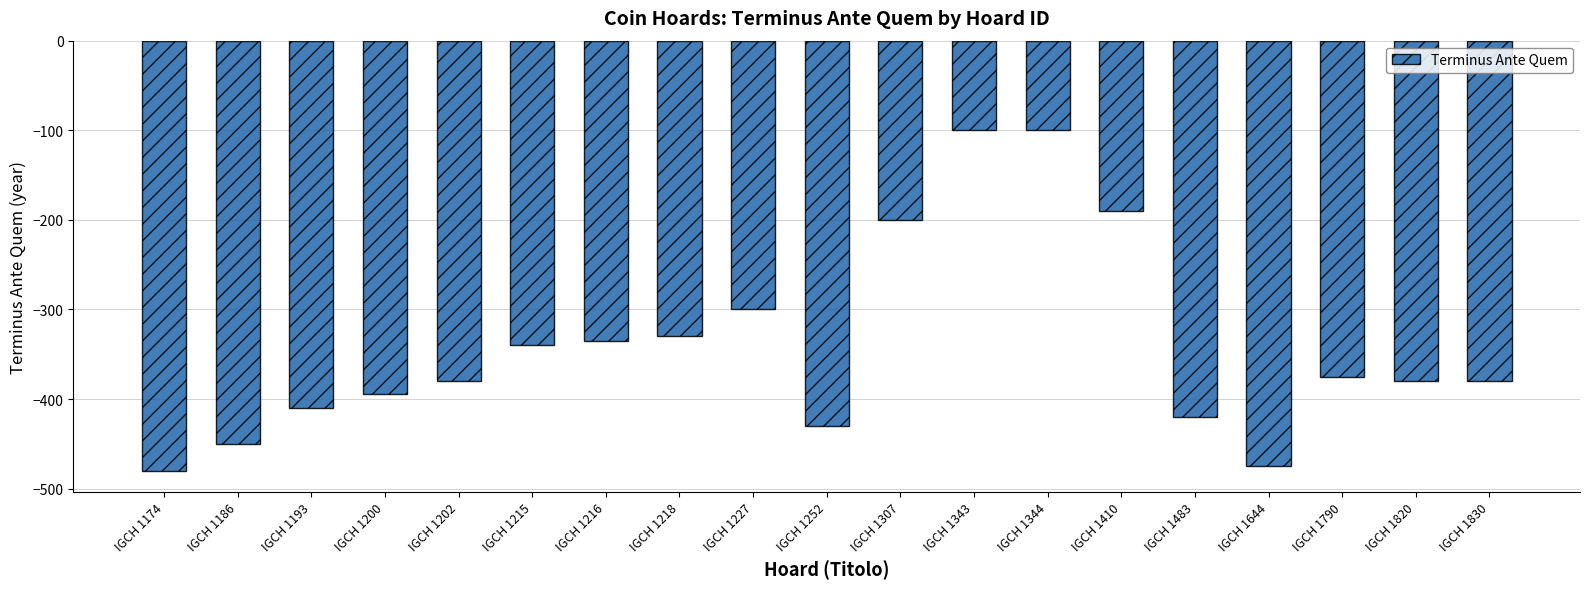

Reading right to left, list all the values displayed in this chart.

IGCH 1830=-380	IGCH 1820=-380	IGCH 1790=-375	IGCH 1644=-475	IGCH 1483=-420	IGCH 1410=-190	IGCH 1344=-100	IGCH 1343=-100	IGCH 1307=-200	IGCH 1252=-430	IGCH 1227=-300	IGCH 1218=-330	IGCH 1216=-335	IGCH 1215=-340	IGCH 1202=-380	IGCH 1200=-394	IGCH 1193=-410	IGCH 1186=-450	IGCH 1174=-480